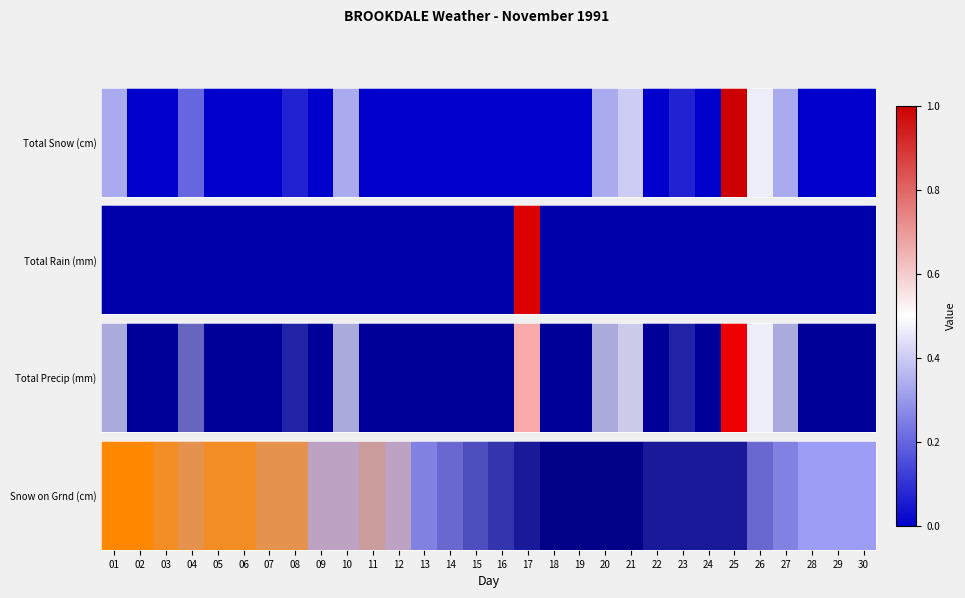

What is the average value?

0.4